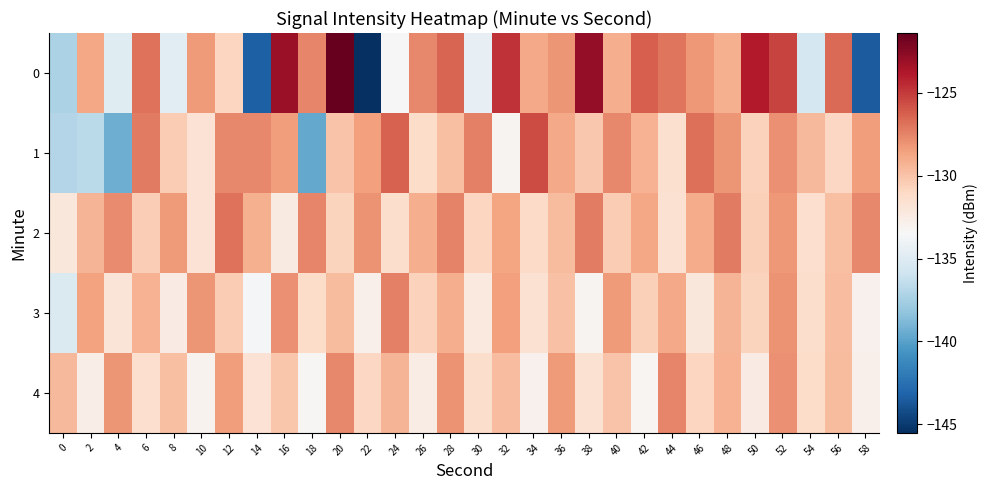

At which category does the chart reach its peak across all series?

20